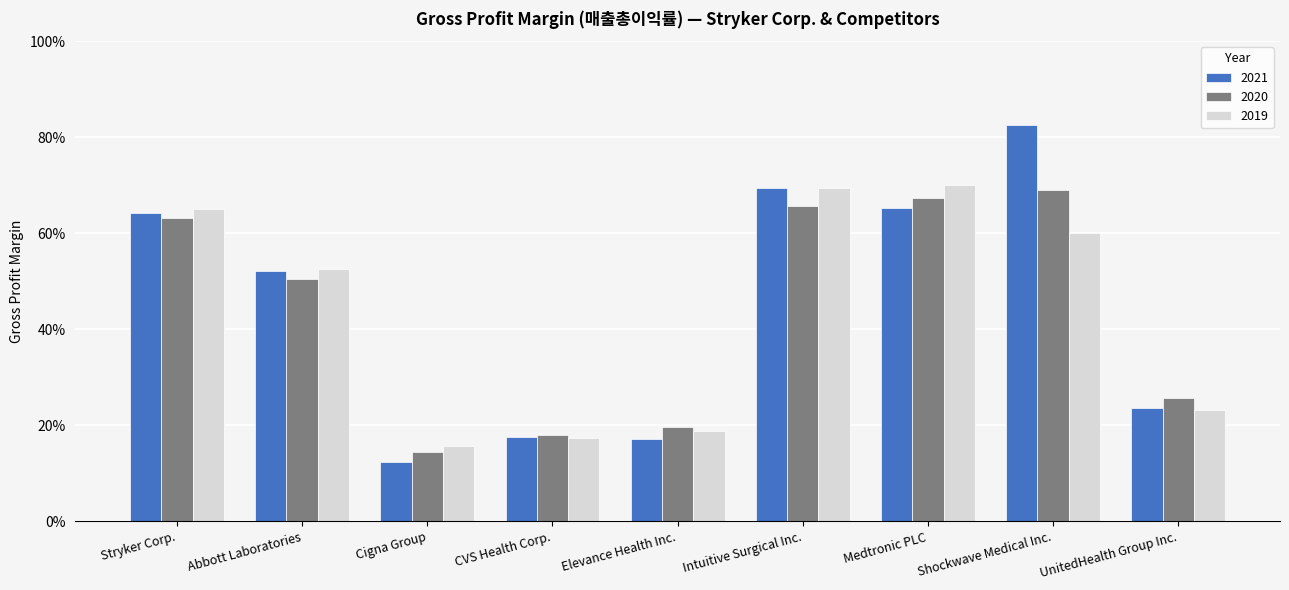

Reading left to right, what are all the values shown in this chart?

2021: 0.6	0.5	0.1	0.2	0.2	0.7	0.7	0.8	0.2
2020: 0.6	0.5	0.1	0.2	0.2	0.7	0.7	0.7	0.3
2019: 0.7	0.5	0.2	0.2	0.2	0.7	0.7	0.6	0.2